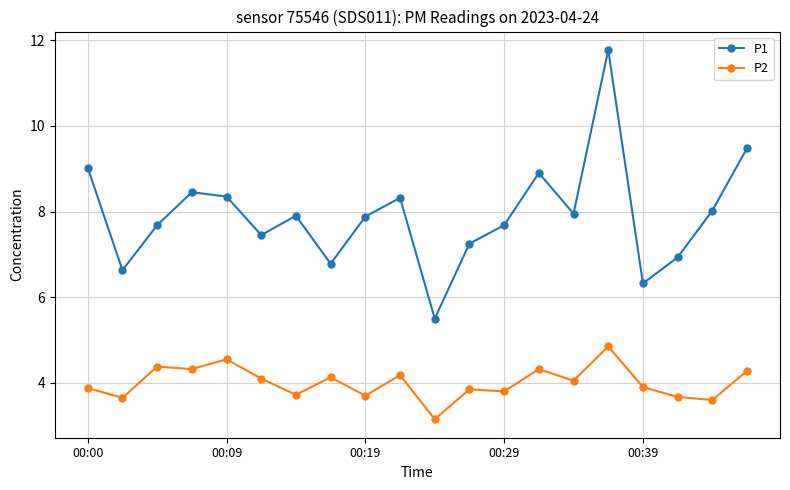

What is the value of the P1 point at the 10th from the left?

8.3